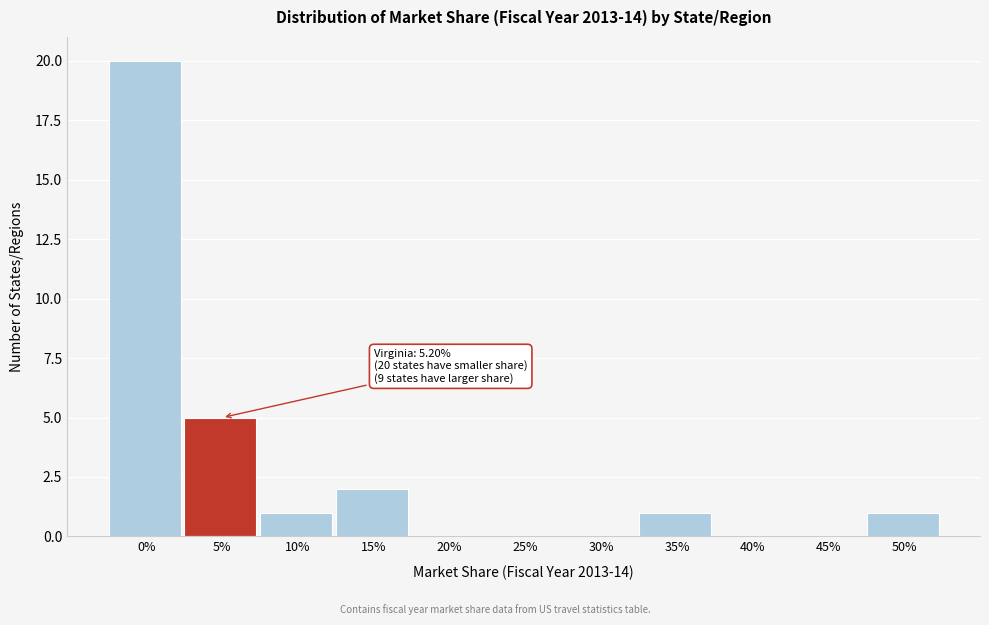

Reading left to right, extract all data points from this chart.

0%=20	5%=5	10%=1	15%=2	20%=0	25%=0	30%=0	35%=1	40%=0	45%=0	50%=1